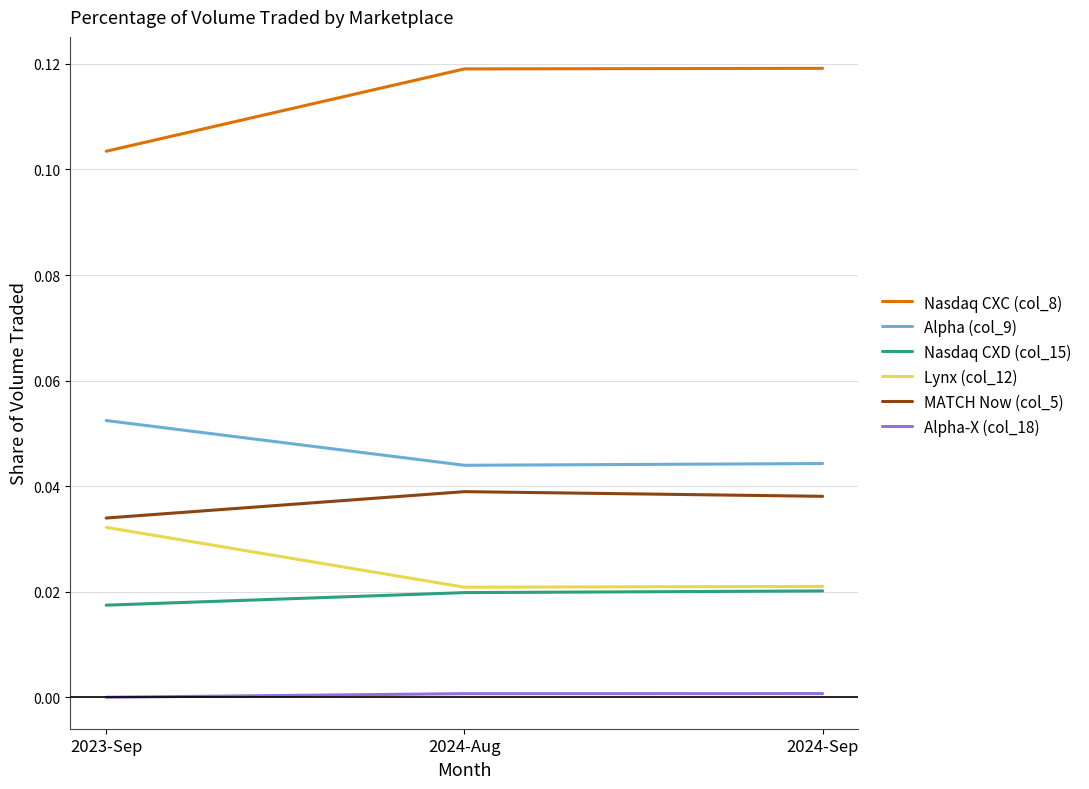

The Nasdaq CXD (col_15) series shows 0.0 at 2024-Aug. True or false?

True